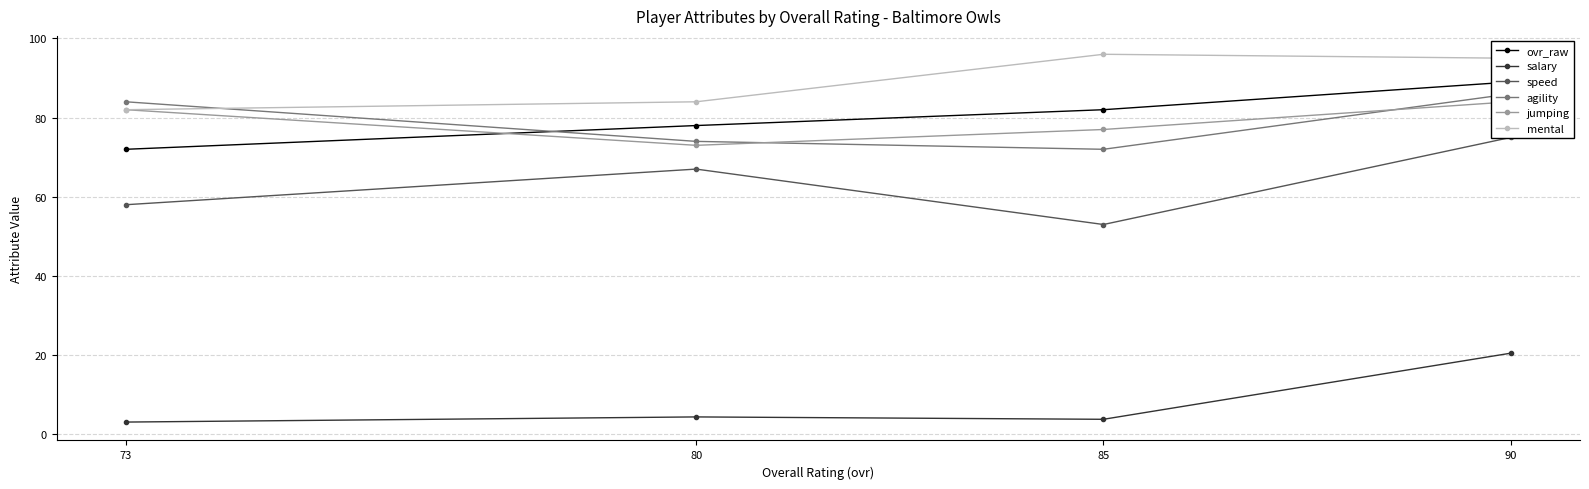

True or false: speed and salary cross at least once.

False